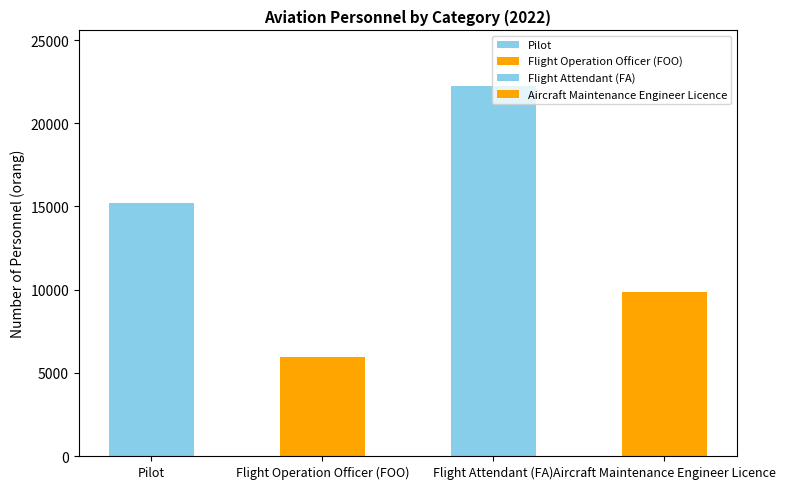

What is the value of the 1st bar from the left?

15201